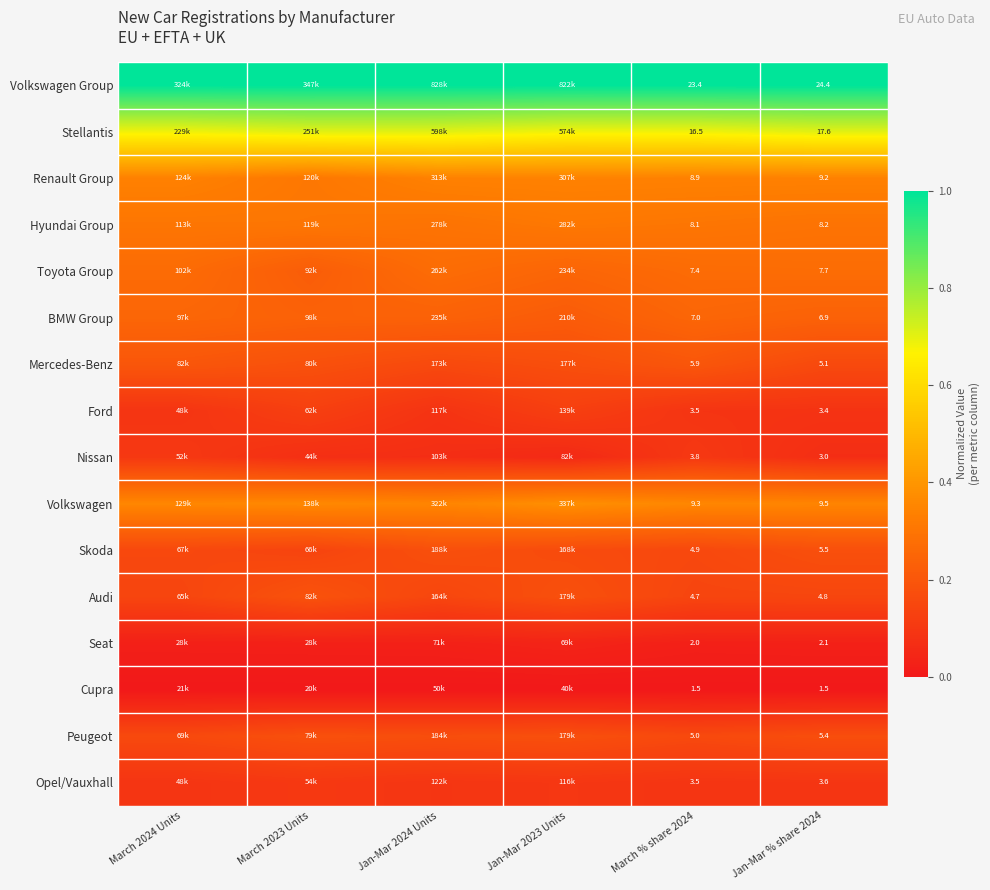

At Jan-Mar % share 2024, list the series in order from largest to smallest.

Volkswagen Group, Stellantis, Volkswagen, Renault Group, Hyundai Group, Toyota Group, BMW Group, Skoda, Peugeot, Mercedes-Benz, Audi, Opel/Vauxhall, Ford, Nissan, Seat, Cupra